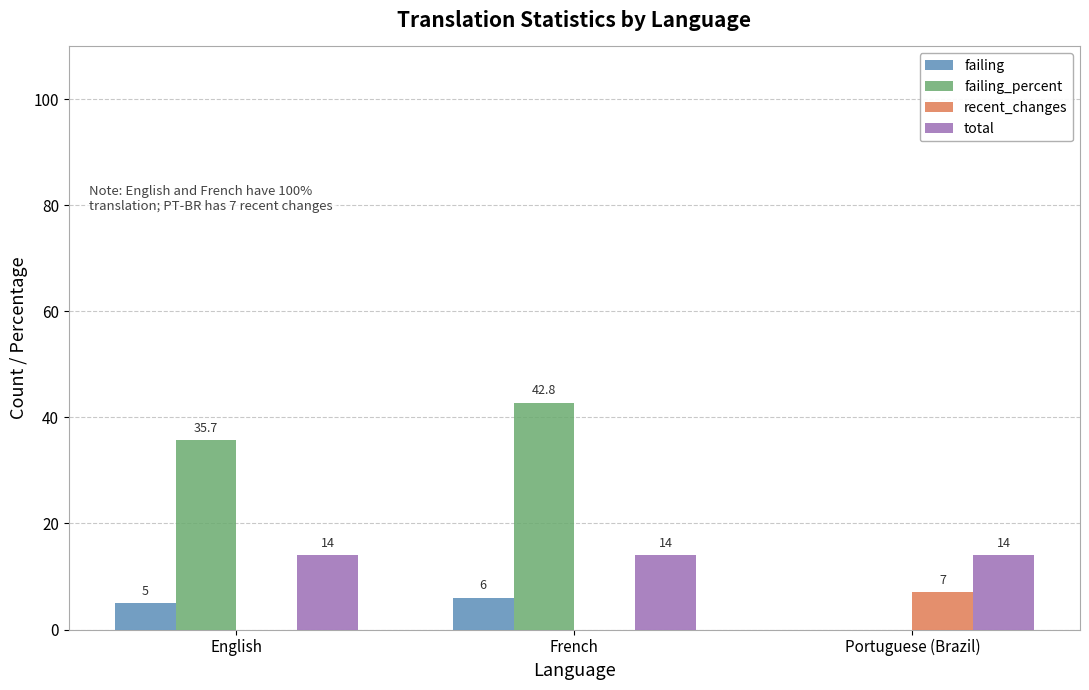

Between English and French, which series saw the biggest shift?

failing_percent